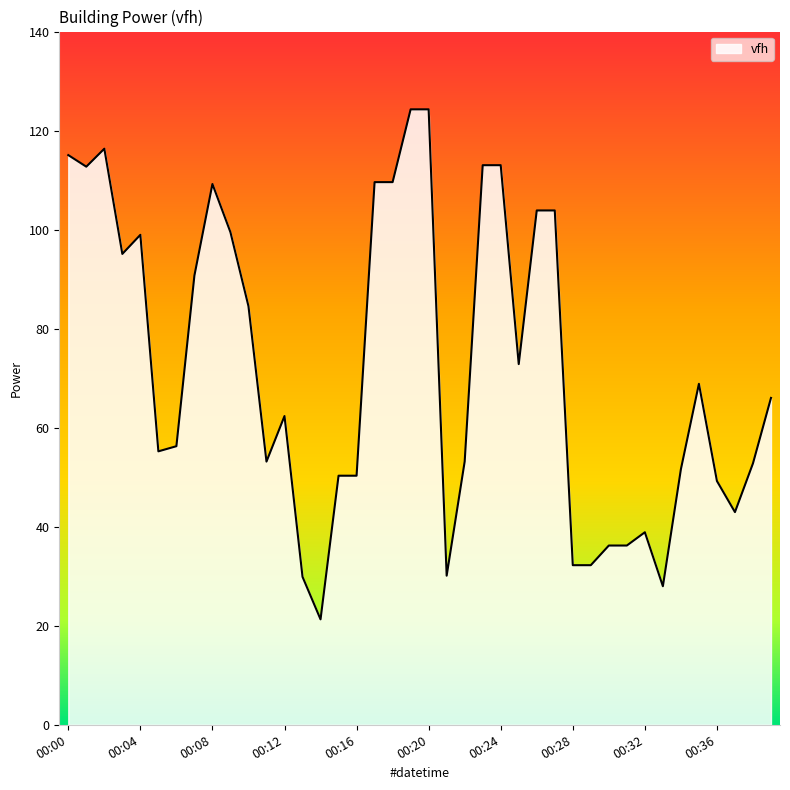

What is the smallest value displayed?

21.3